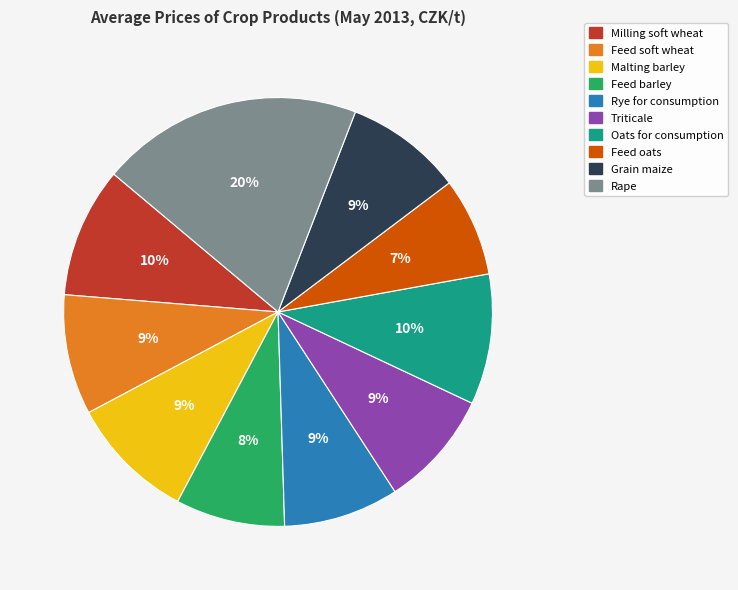

Do Grain maize and Feed oats together represent more than half of the pie?

No